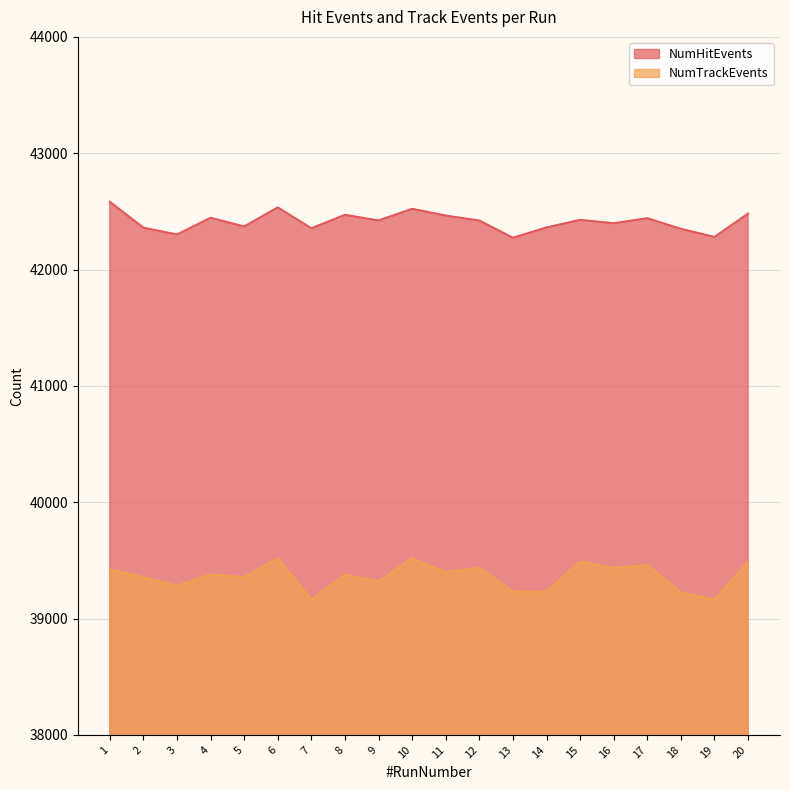

True or false: NumTrackEvents has more than 0 interior local peaks.

True